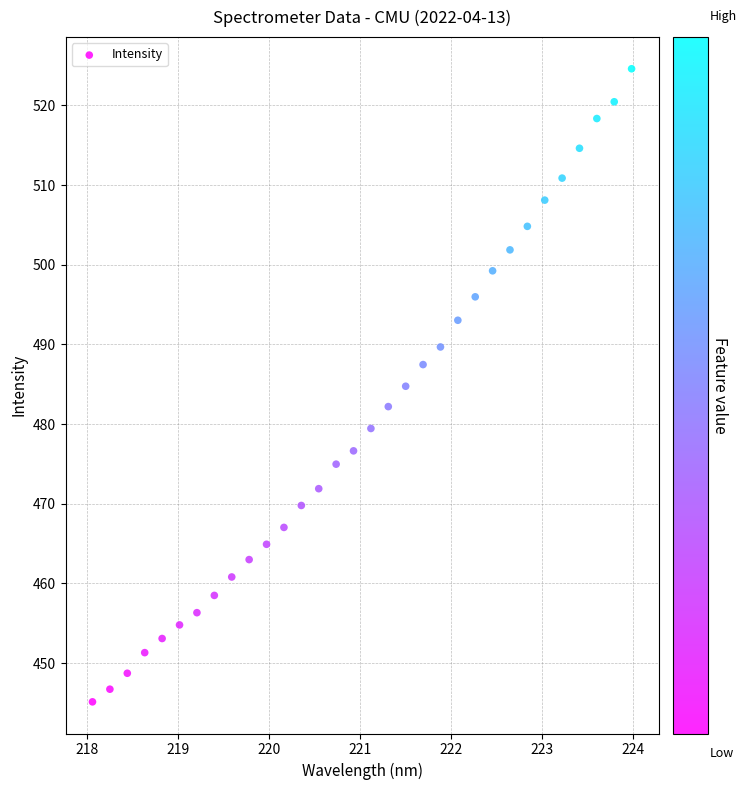

What is the range of X values (max minus min)?

5.9